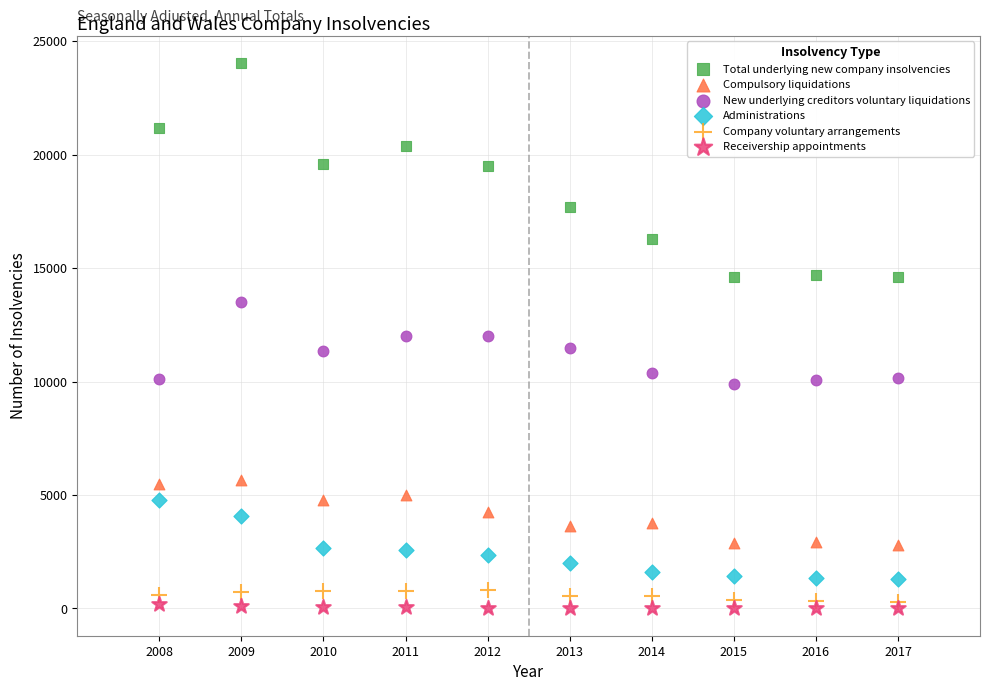

What are all the series names shown in the legend?

Total underlying new company insolvencies, Compulsory liquidations, New underlying creditors voluntary liquidations, Administrations, Company voluntary arrangements, Receivership appointments